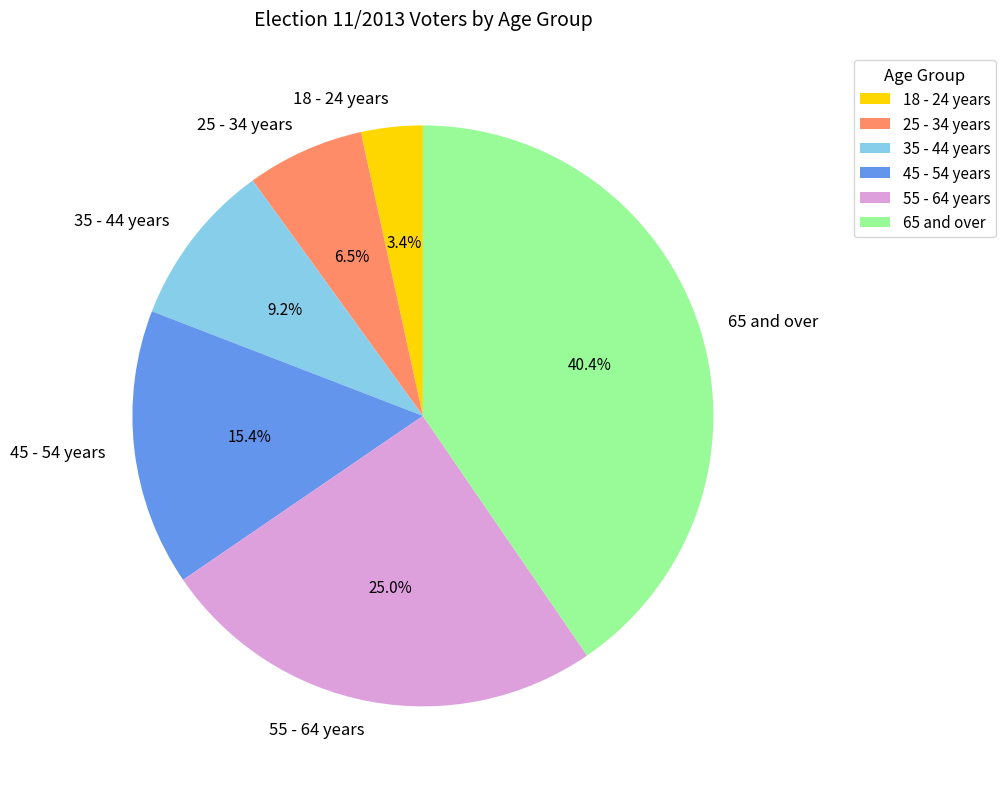

To the nearest percent, what is the average slice percentage?

17%